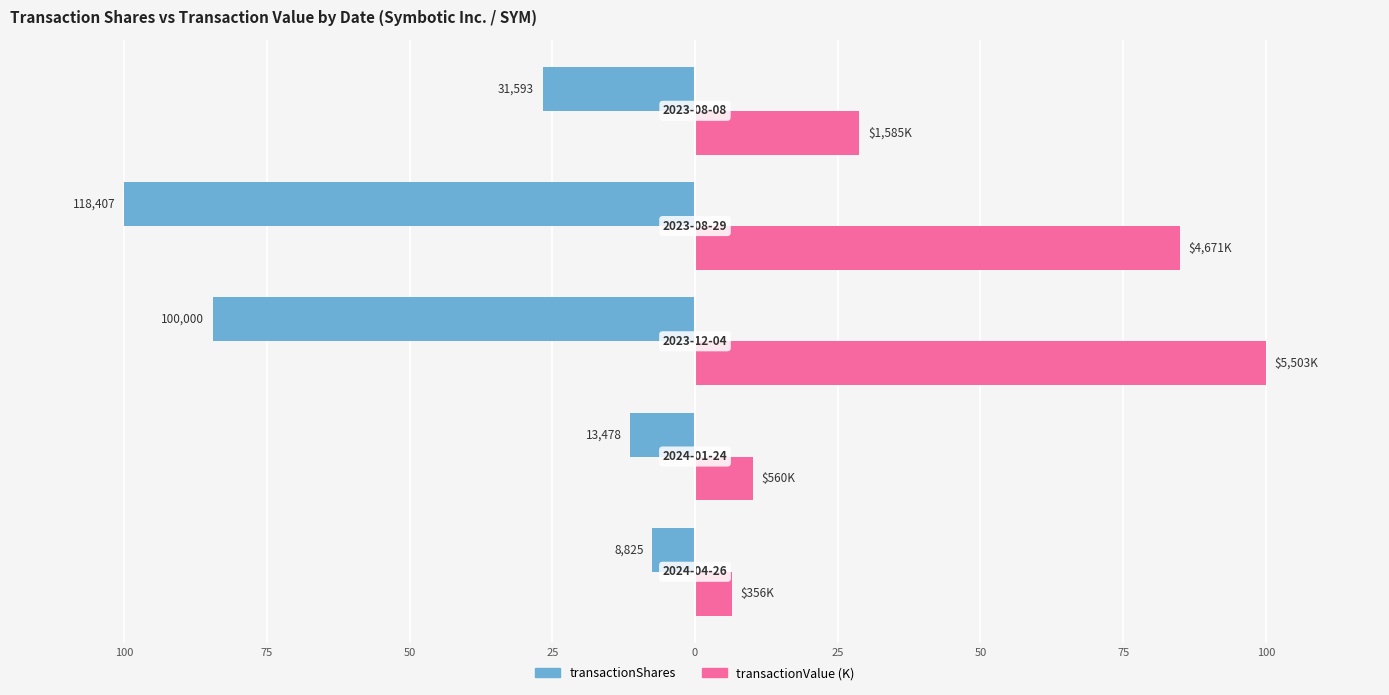

What are all the series names shown in the legend?

transactionShares, transactionValue (K)